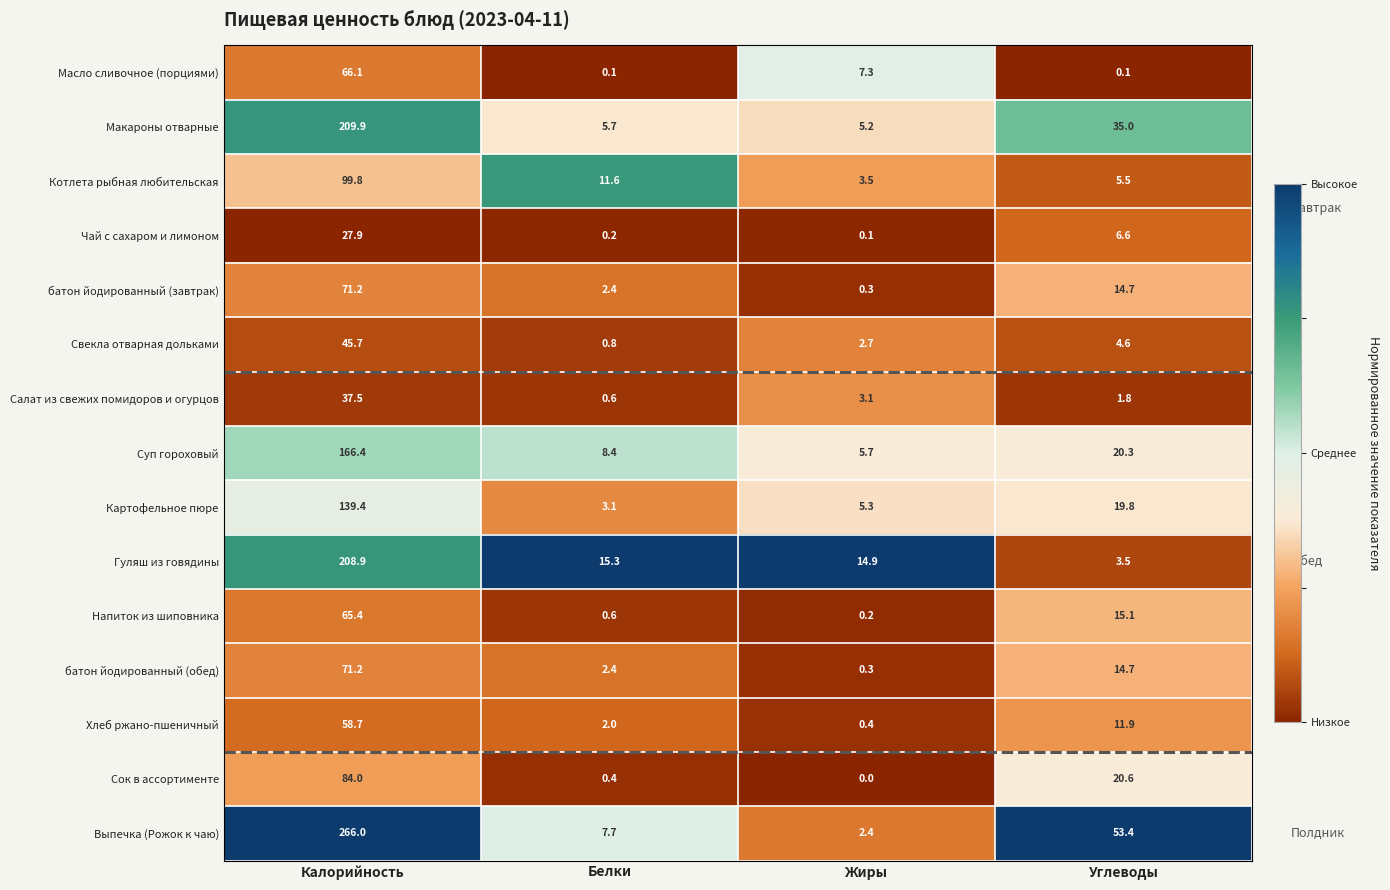

Which label corresponds to the largest value in the chart?

Калорийность